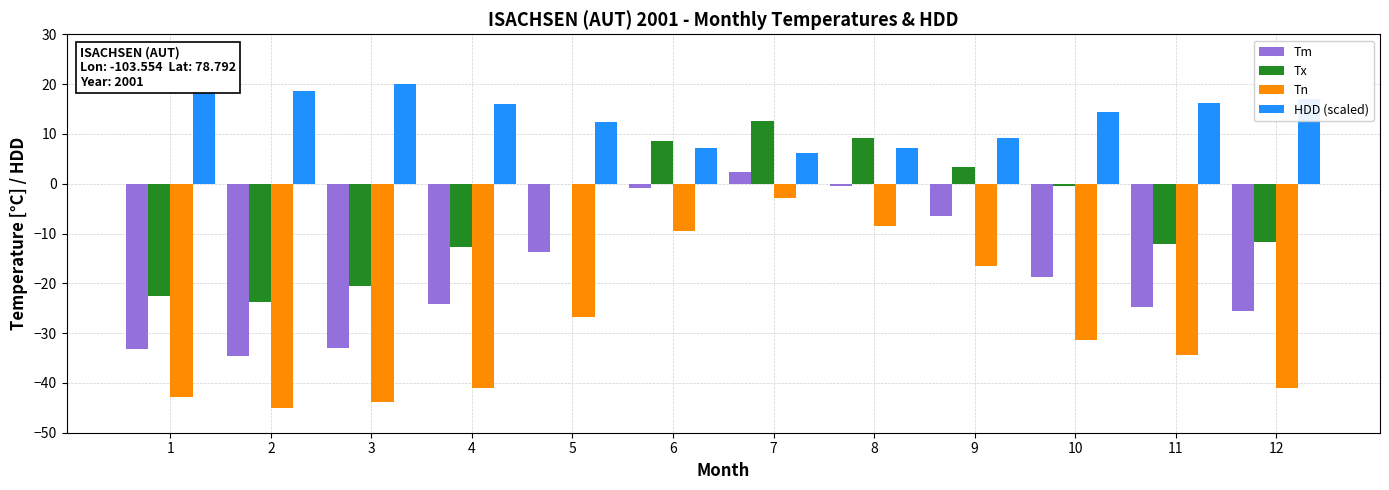

Reading left to right, list all the values displayed in this chart.

Tm: 1=-33.2	2=-34.6	3=-33.0	4=-24.2	5=-13.7	6=-0.8	7=2.4	8=-0.4	9=-6.4	10=-18.8	11=-24.7	12=-25.5
Tx: 1=-22.6	2=-23.7	3=-20.6	4=-12.7	5=-0.1	6=8.6	7=12.5	8=9.2	9=3.4	10=-0.5	11=-12.2	12=-11.7
Tn: 1=-42.9	2=-45.0	3=-43.9	4=-41.1	5=-26.8	6=-9.4	7=-2.8	8=-8.5	9=-16.6	10=-31.4	11=-34.3	12=-41.0
HDD (scaled): 1=20.0	2=18.6	3=19.9	4=16.0	5=12.4	6=7.1	7=6.1	8=7.2	9=9.2	10=14.4	11=16.2	12=17.0